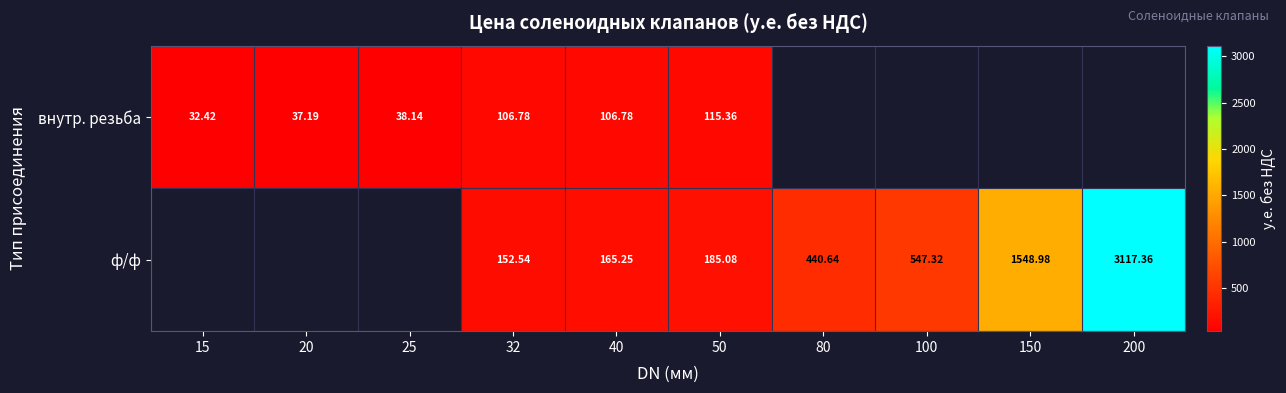

Which label corresponds to the smallest value in the chart?

15